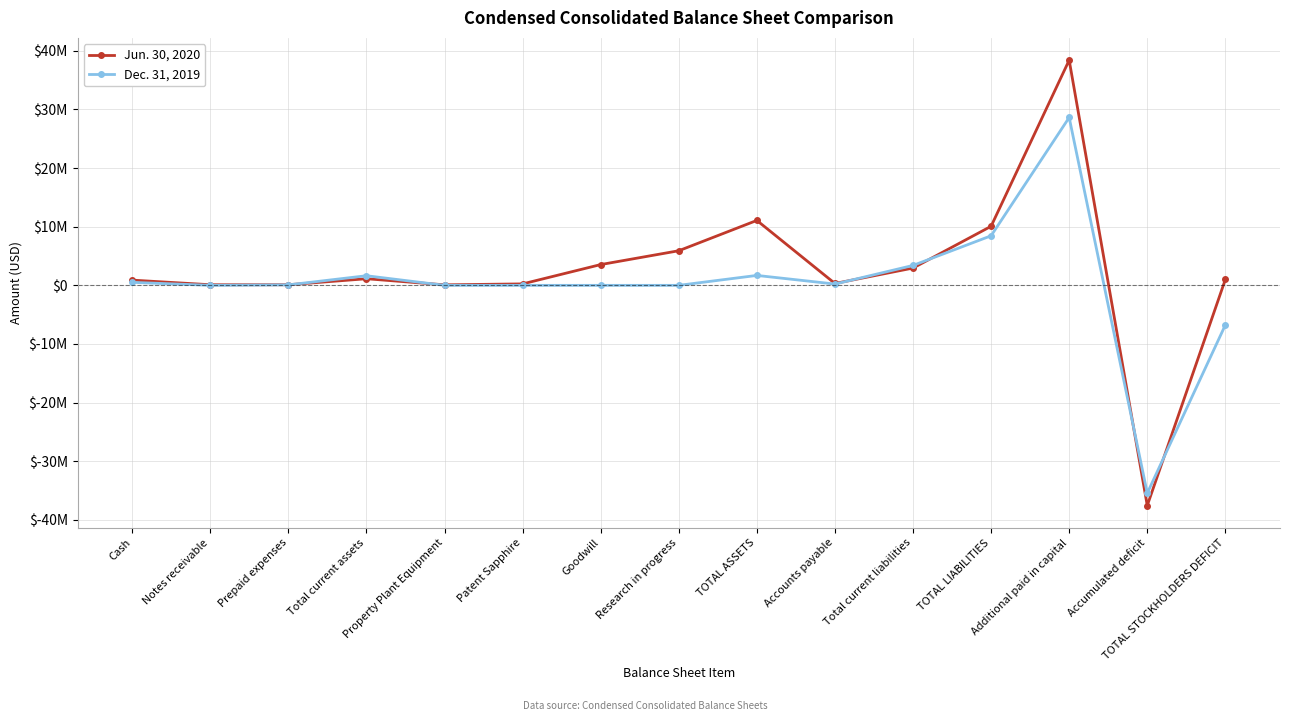

Is this an area chart (filled region under the line)?

No